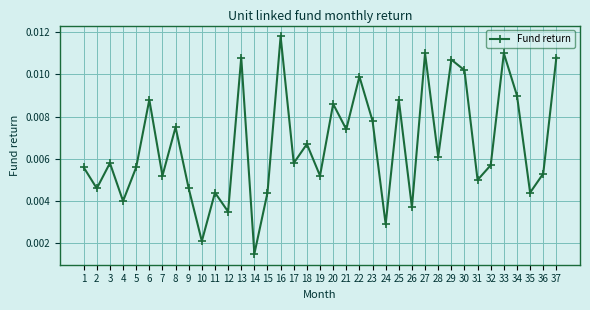

How many points are higher than both their immediate neighbors (excluding endpoints)?

13